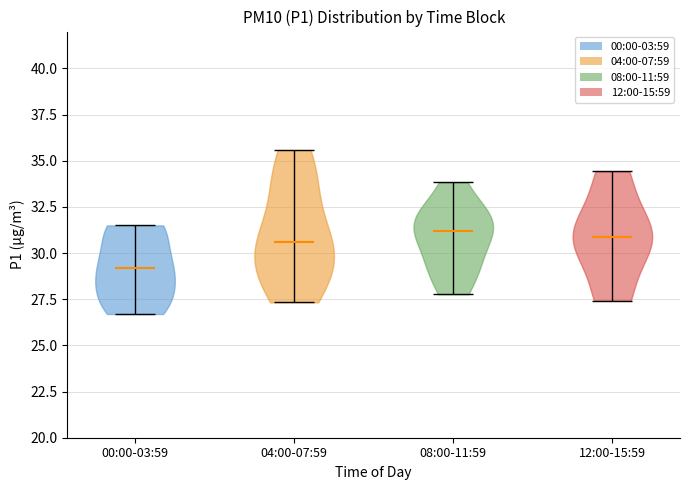

Reading left to right, read every violin against the y-axis: where its median line is, and the lowest and highest points it reaches. The values are not printed on the chart, so give them approximately, as read against the axis.

00:00-03:59: median line 29.0, lowest point 26.5, highest point 31.5
04:00-07:59: median line 30.5, lowest point 27.5, highest point 35.5
08:00-11:59: median line 31.0, lowest point 28.0, highest point 34.0
12:00-15:59: median line 31.0, lowest point 27.5, highest point 34.5